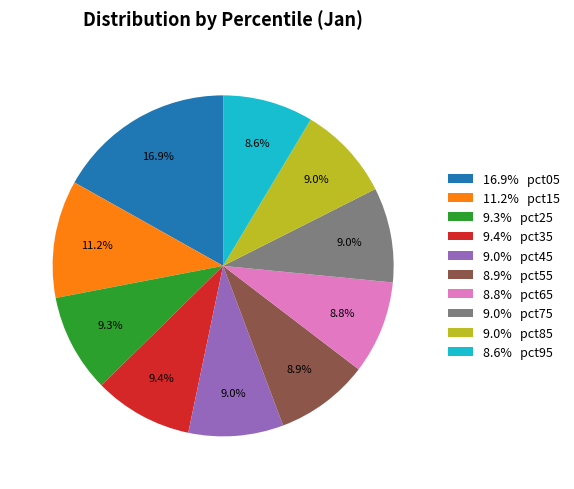

Is 11.2% pct15 the majority of the pie?

No